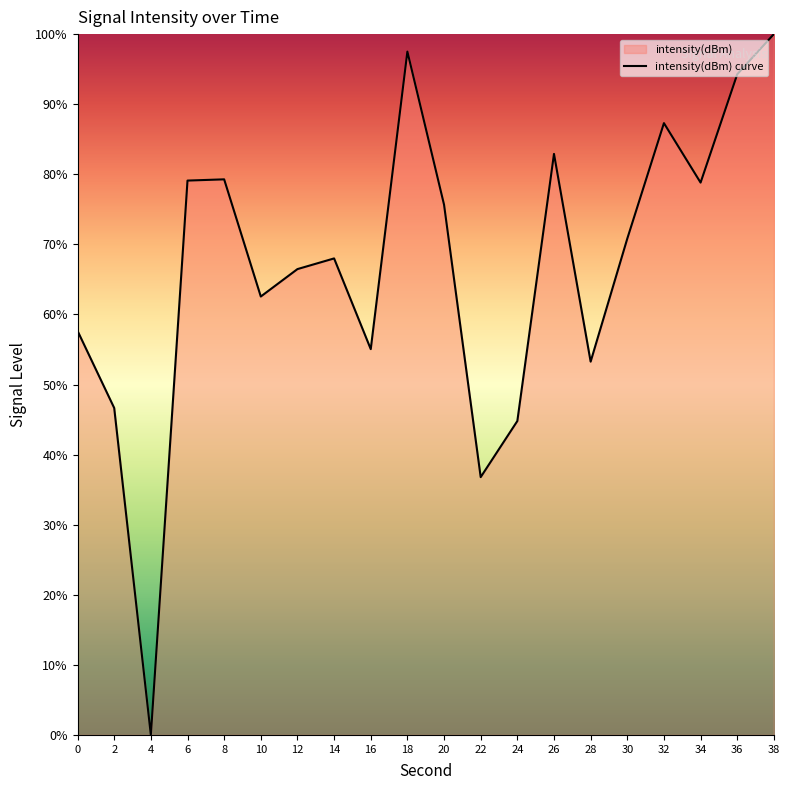

What is the difference between the values at 2 and 34?

32.2